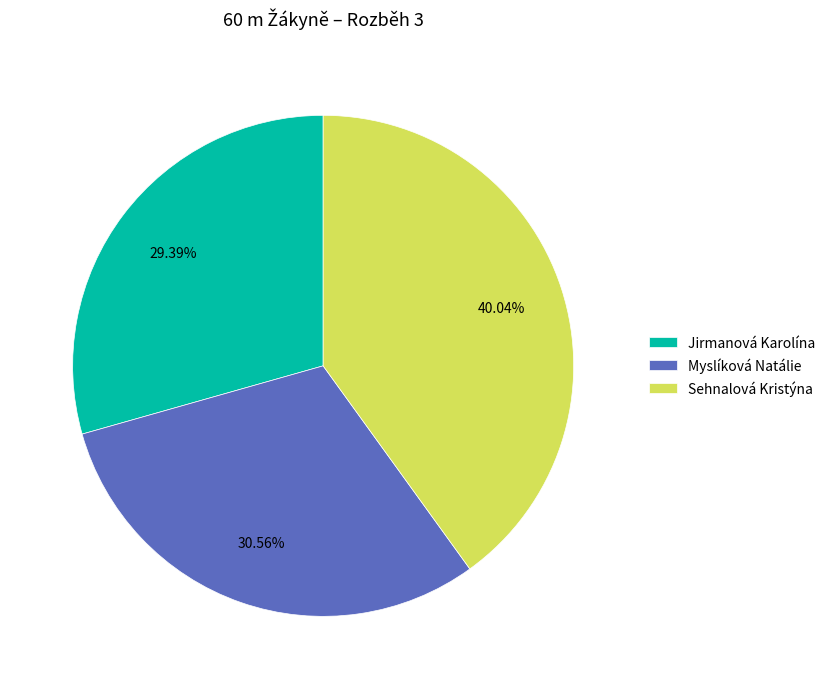

What percentage do Jirmanová Karolína and Sehnalová Kristýna together represent?

69.4%